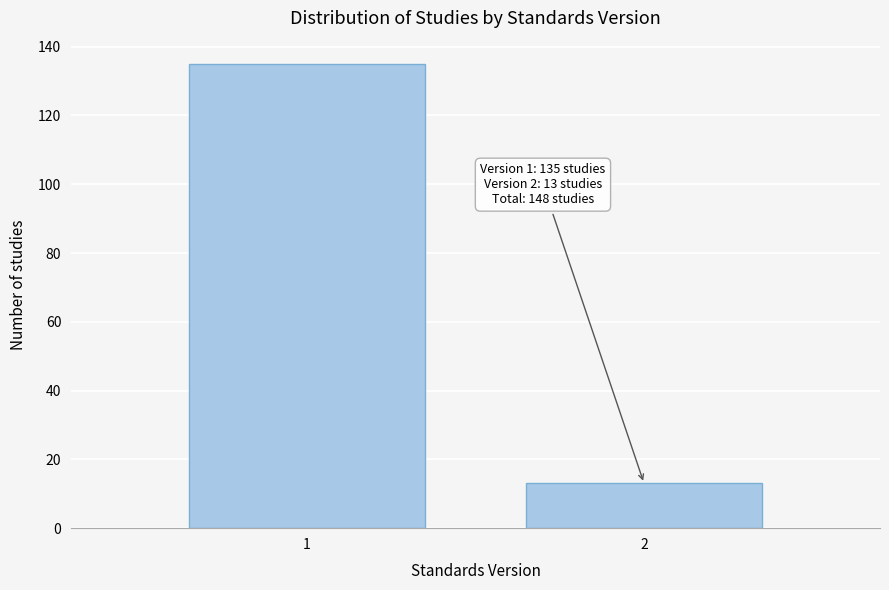

Reading left to right, what are all the values shown in this chart?

135	13